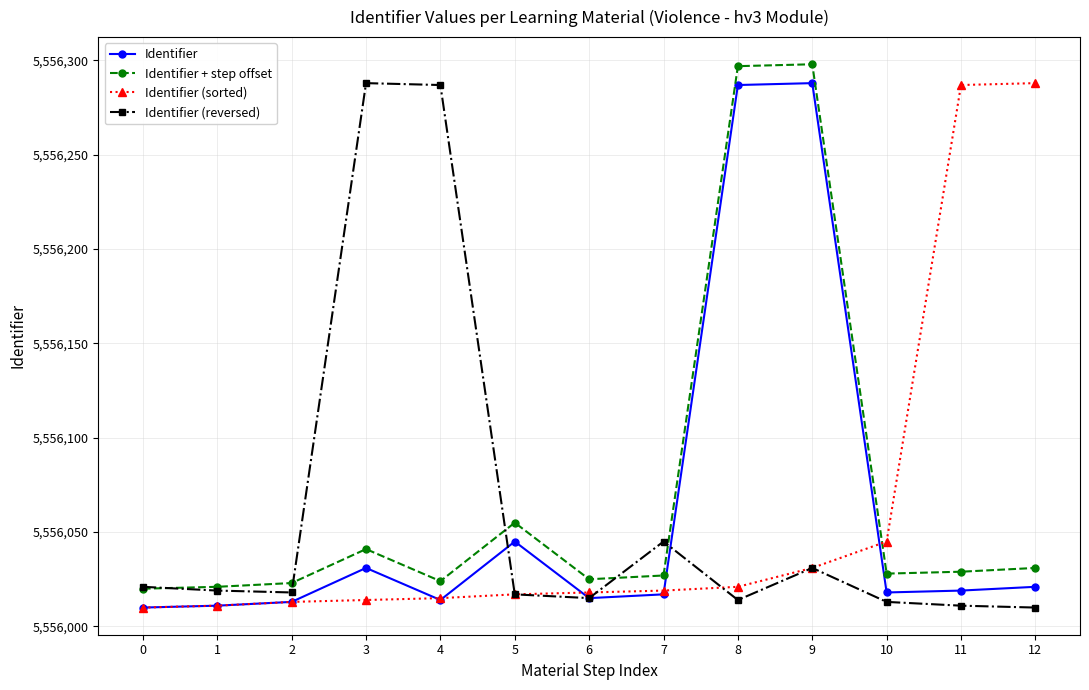

At how many categories does at least one series exceed 5556100?

6